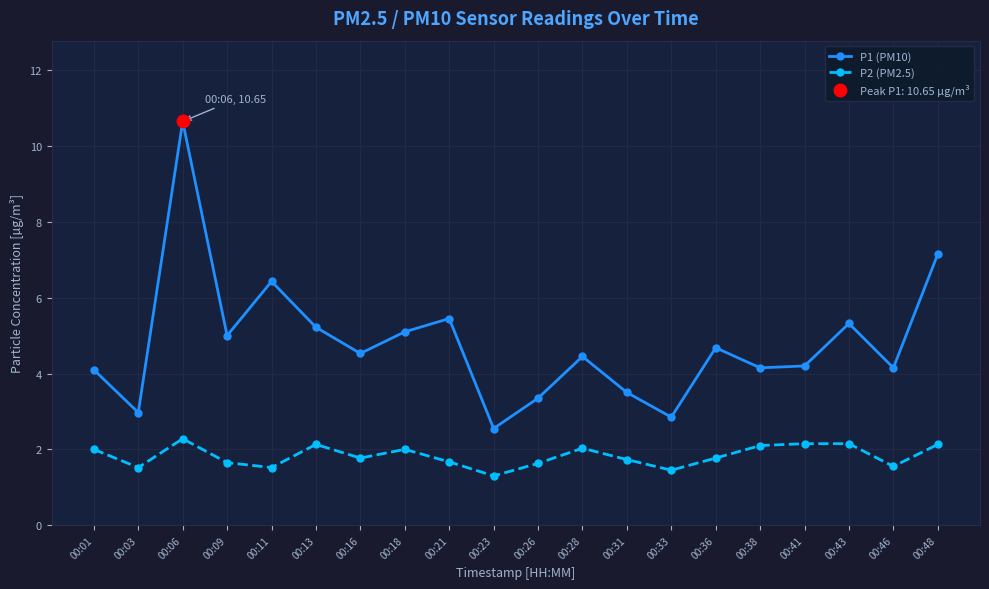

What is the value of the P2 (PM2.5) point at the 17th from the left?

2.1